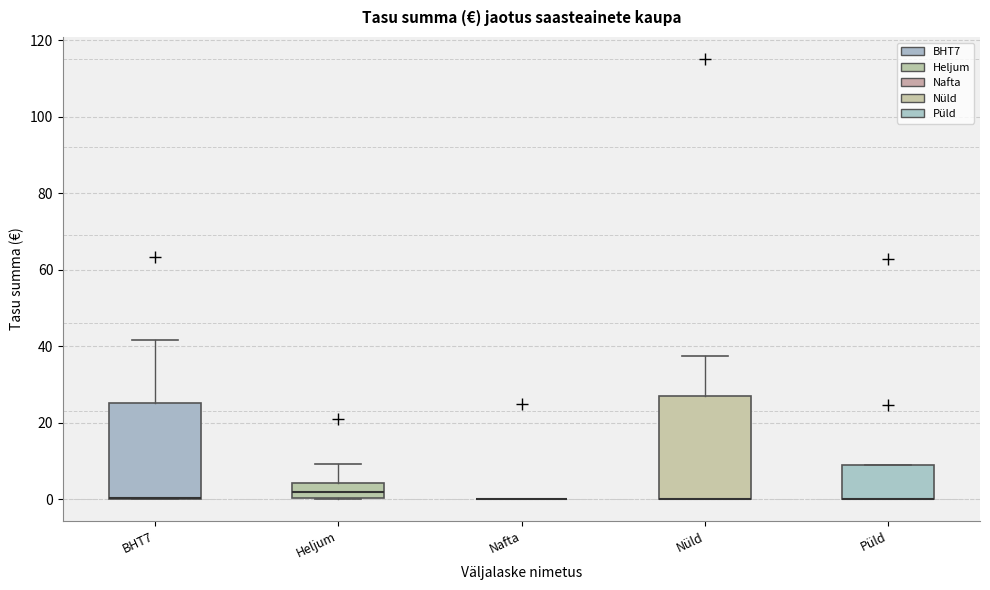

Where is the upper edge of the box for Püld on the y-axis? The values are not printed on the chart, so give them approximately, as read against the axis.

10